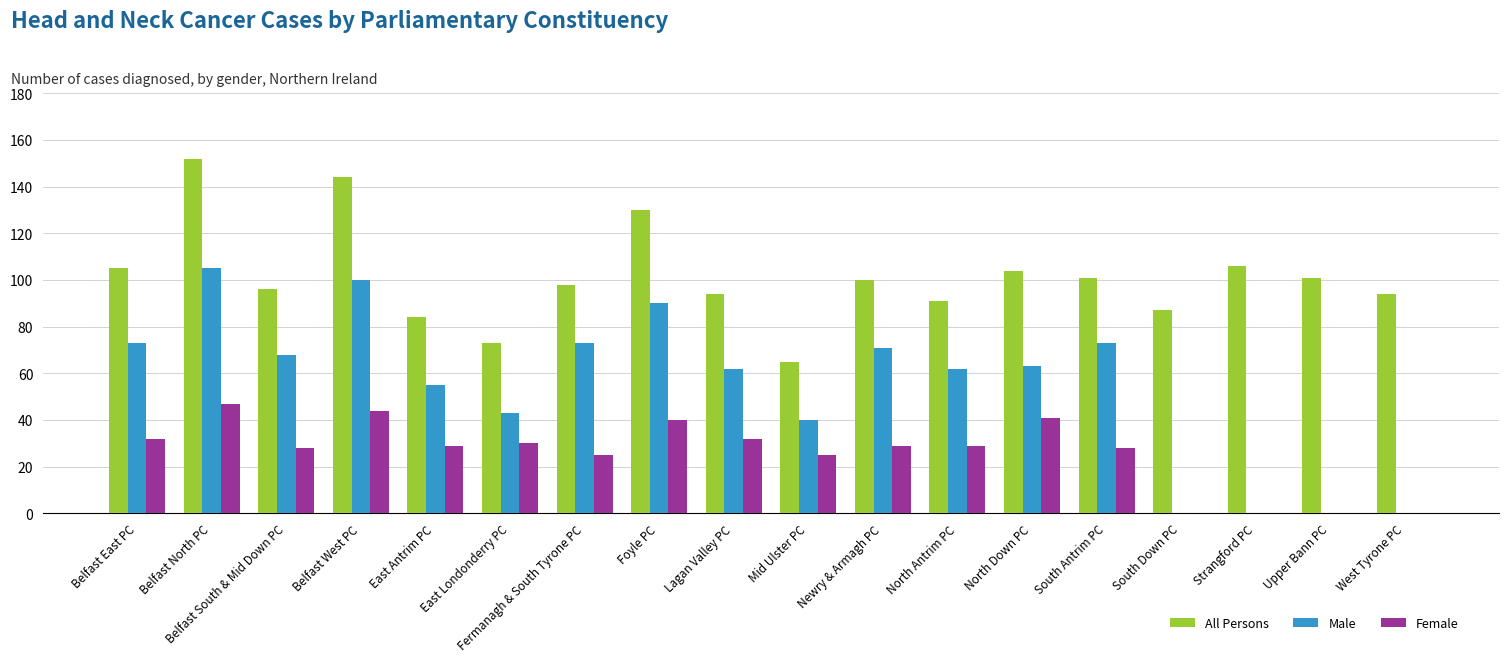

At which label does Male first exceed 63?

Belfast East PC